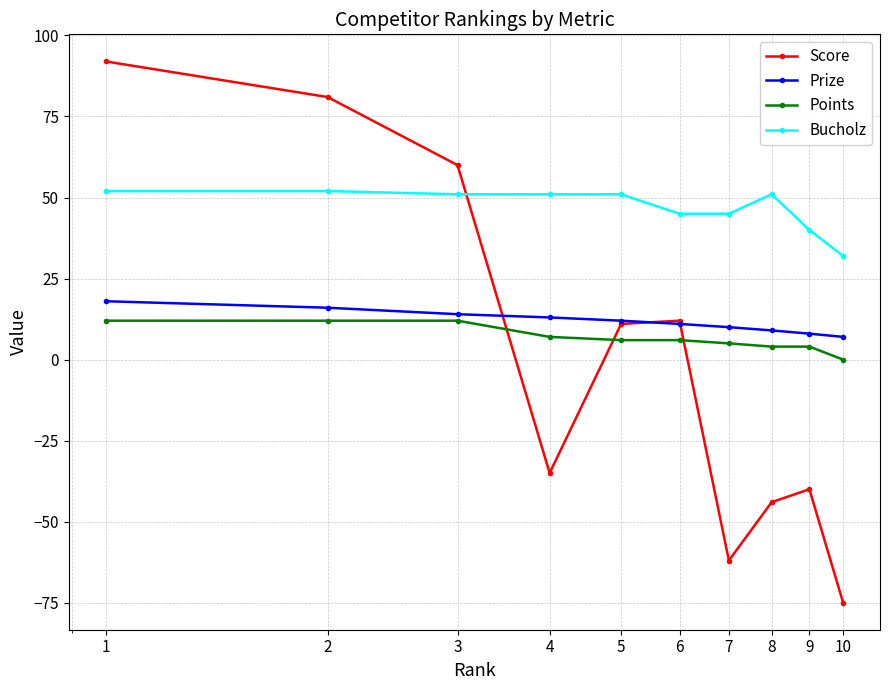

What is the sum of all Prize values?

118